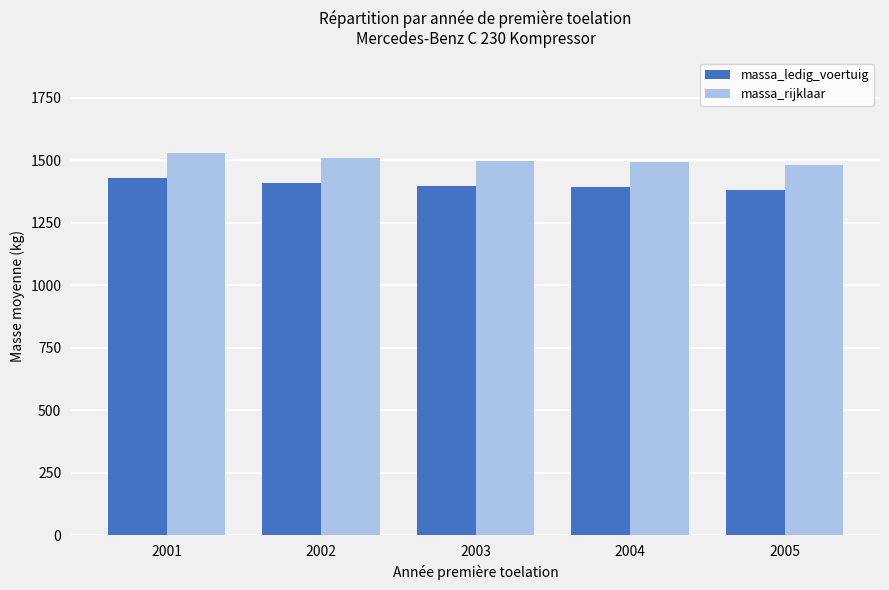

What is the difference between the massa_ledig_voertuig values at 2004 and 2001?

34